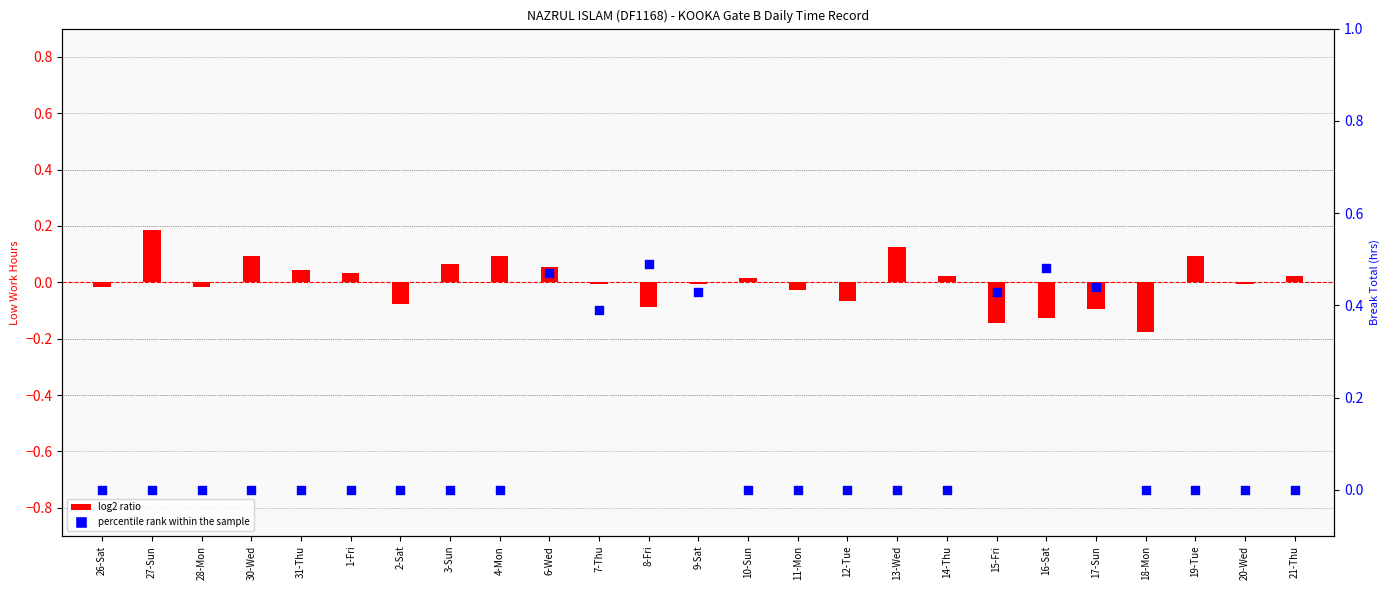

Which series contains the highest Y value?

Break Total (hrs)